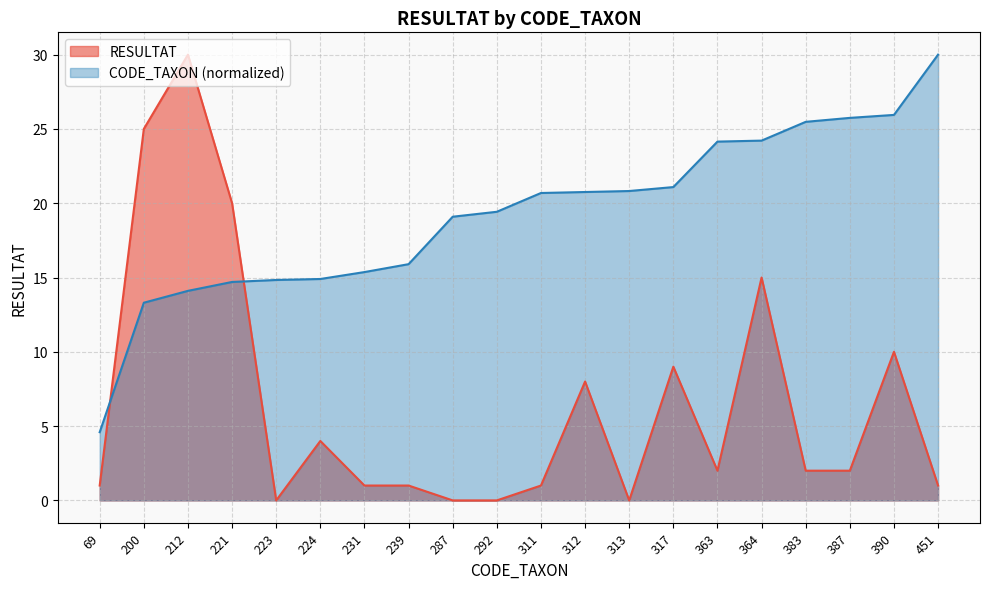

True or false: CODE_TAXON has more than 0 interior local peaks.

False